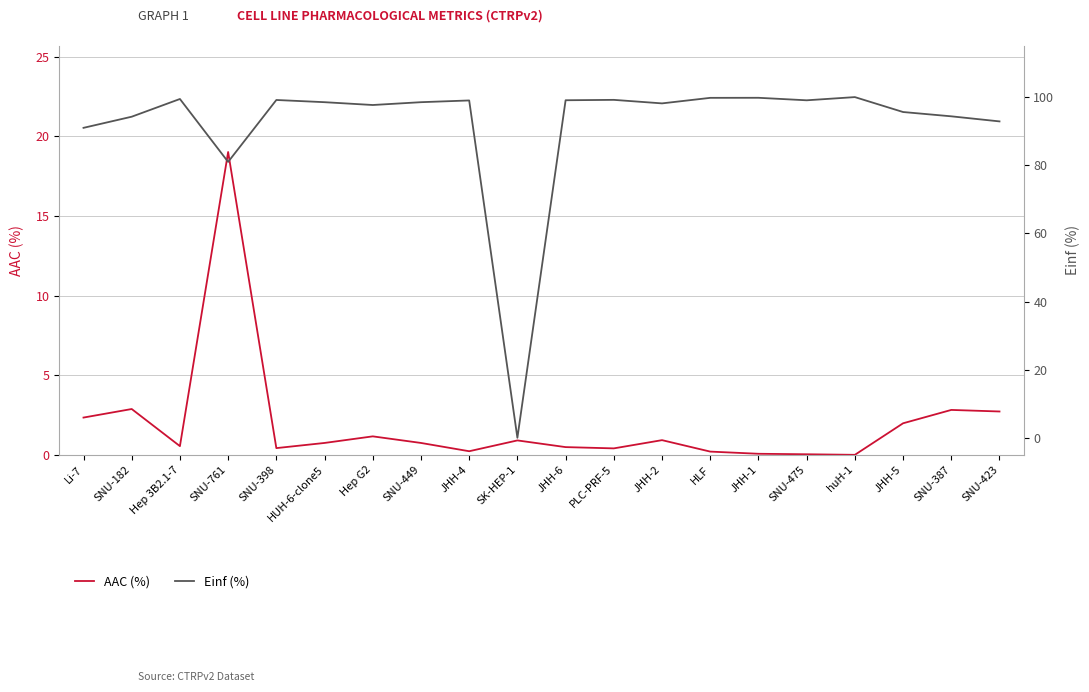

The AAC (%) series shows 0.4 at SNU-398. True or false?

True